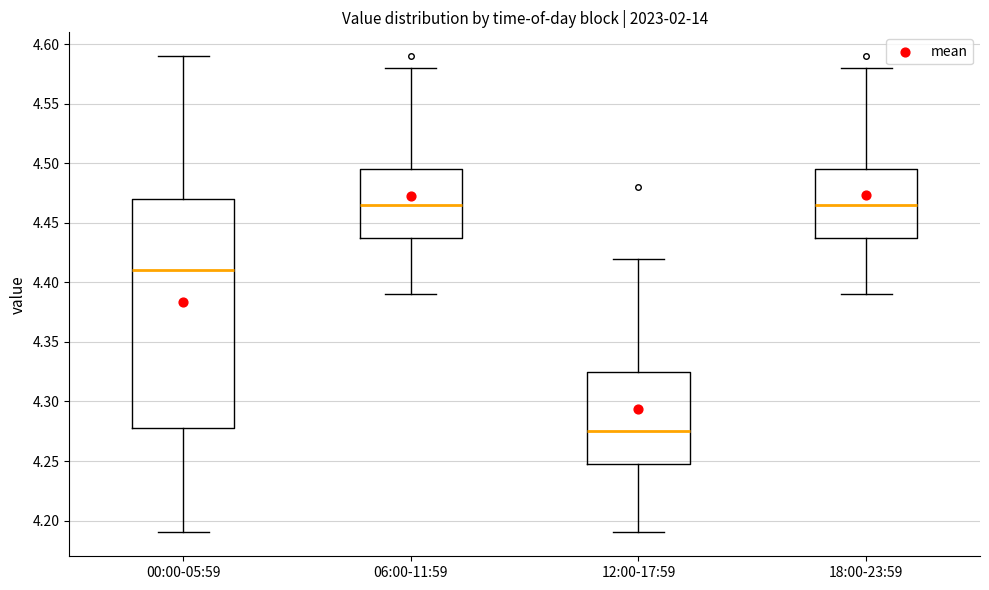

Where is the upper edge of the box for 12:00-17:59 on the y-axis? The values are not printed on the chart, so give them approximately, as read against the axis.

4.325